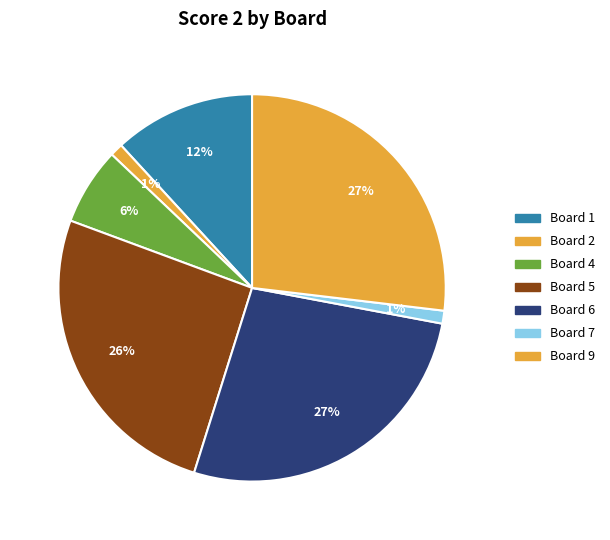

What is the largest slice in the pie chart?

Board 6